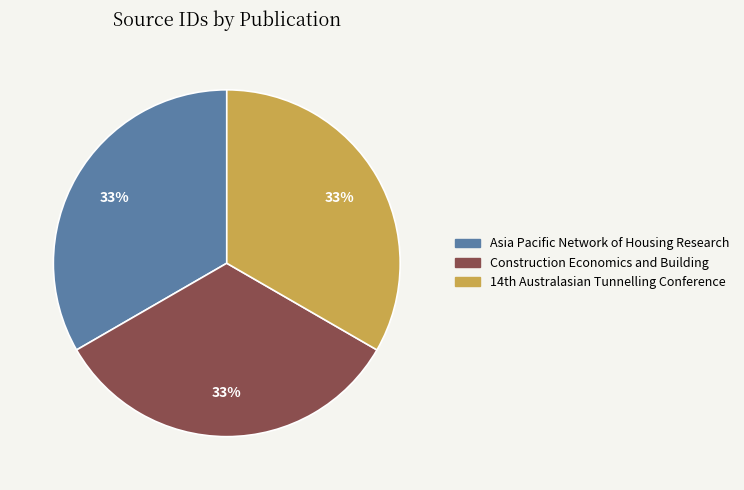

Does any single category account for the majority?

No